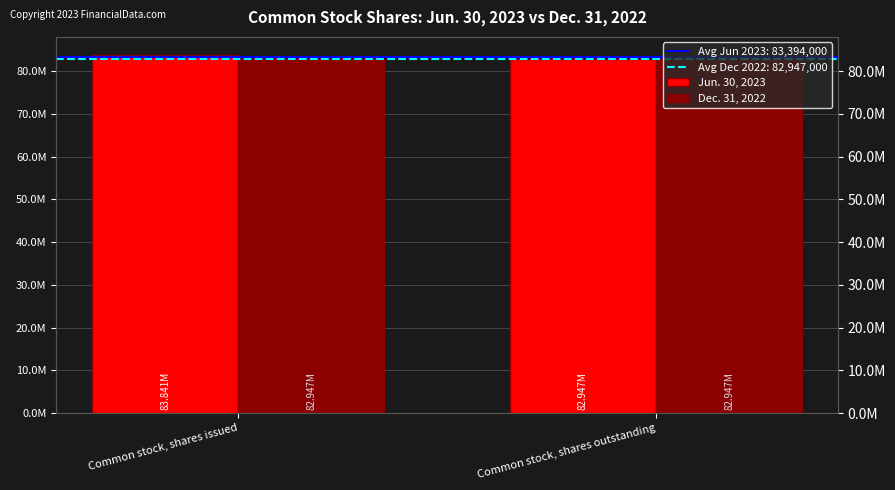

At which label does Dec. 31, 2022 reach its peak?

Common stock, shares issued